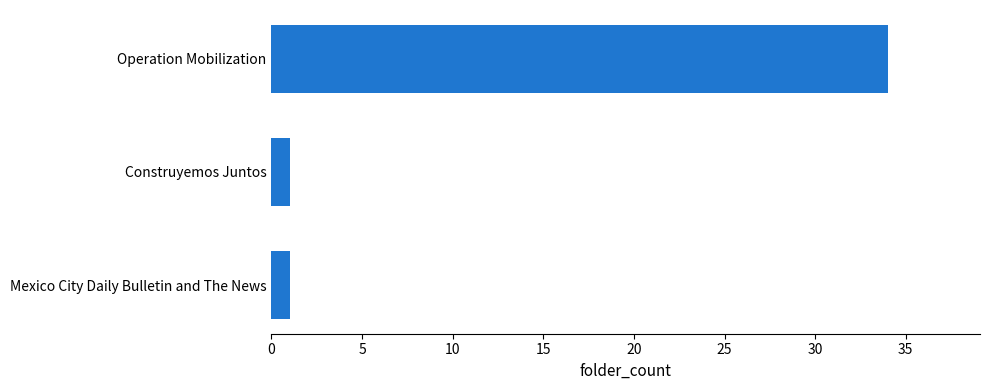

True or false: the data shows 34 at Operation Mobilization.

True